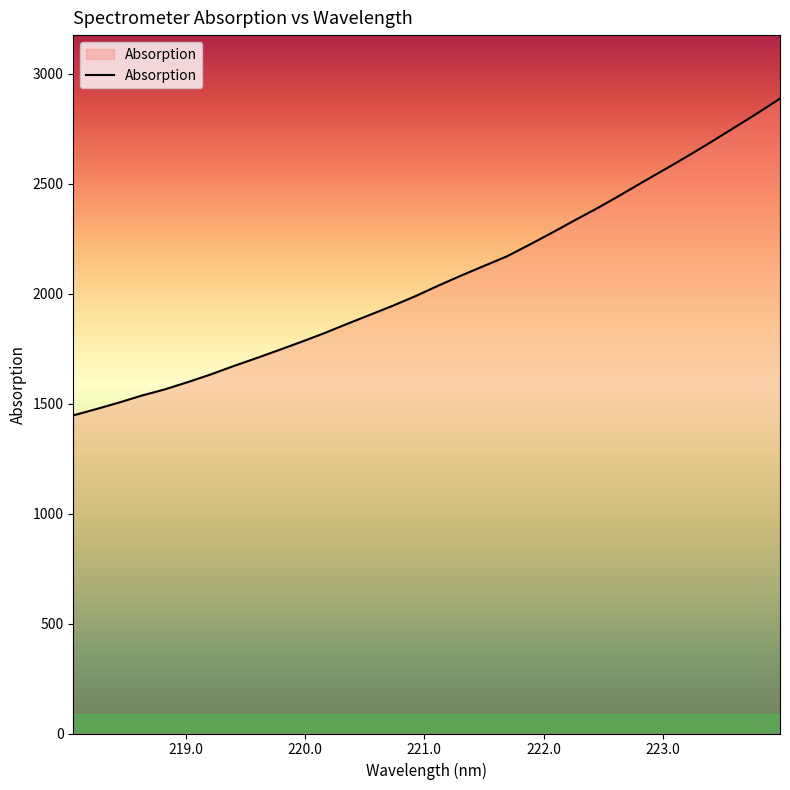

What is the difference between the second highest and minimum values?

1373.5